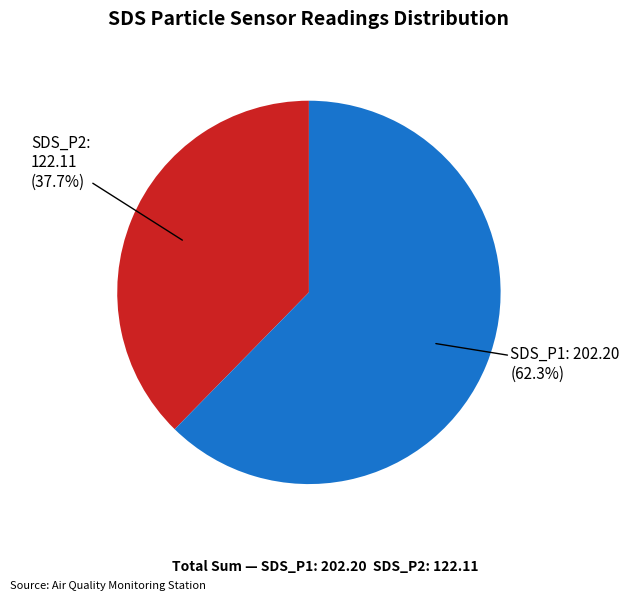

Count the number of slices in the pie.

2